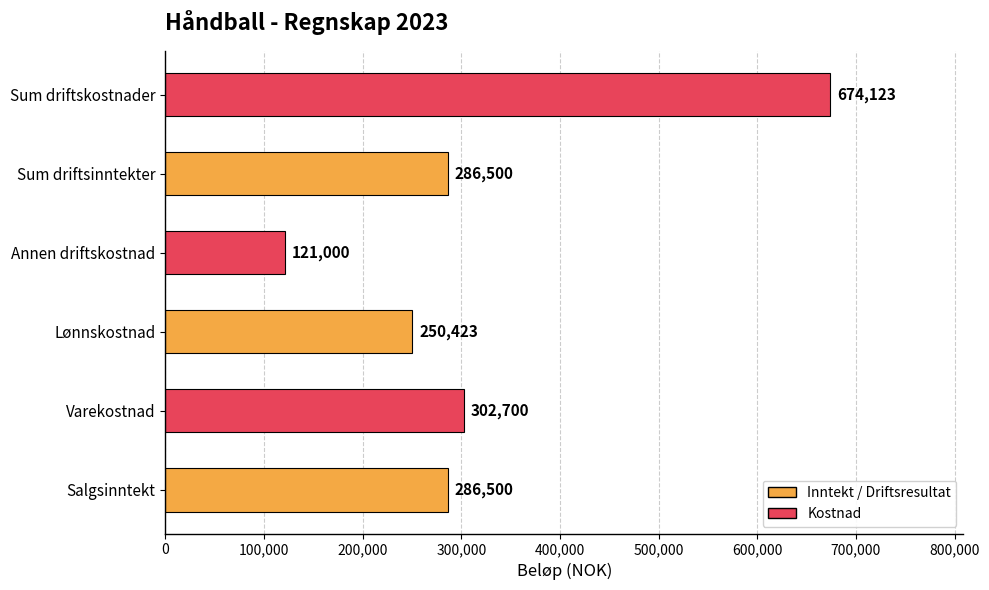

Reading bottom to top, transcribe all the data shown in this chart.

286500	302700	250423	121000	286500	674123